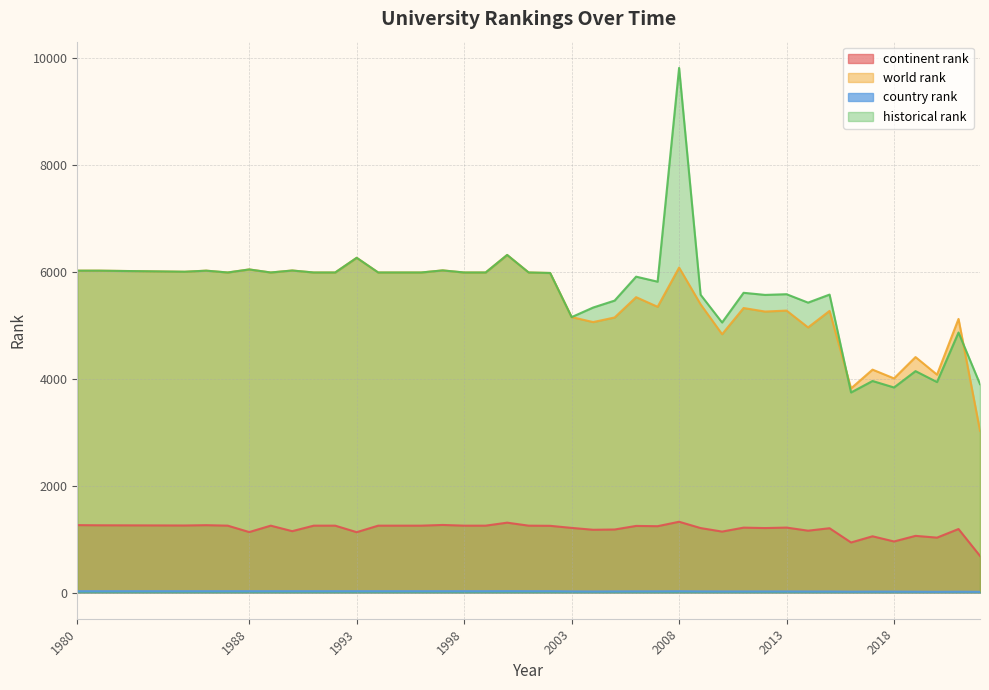

Where is the first local maximum for continent rank?

1986